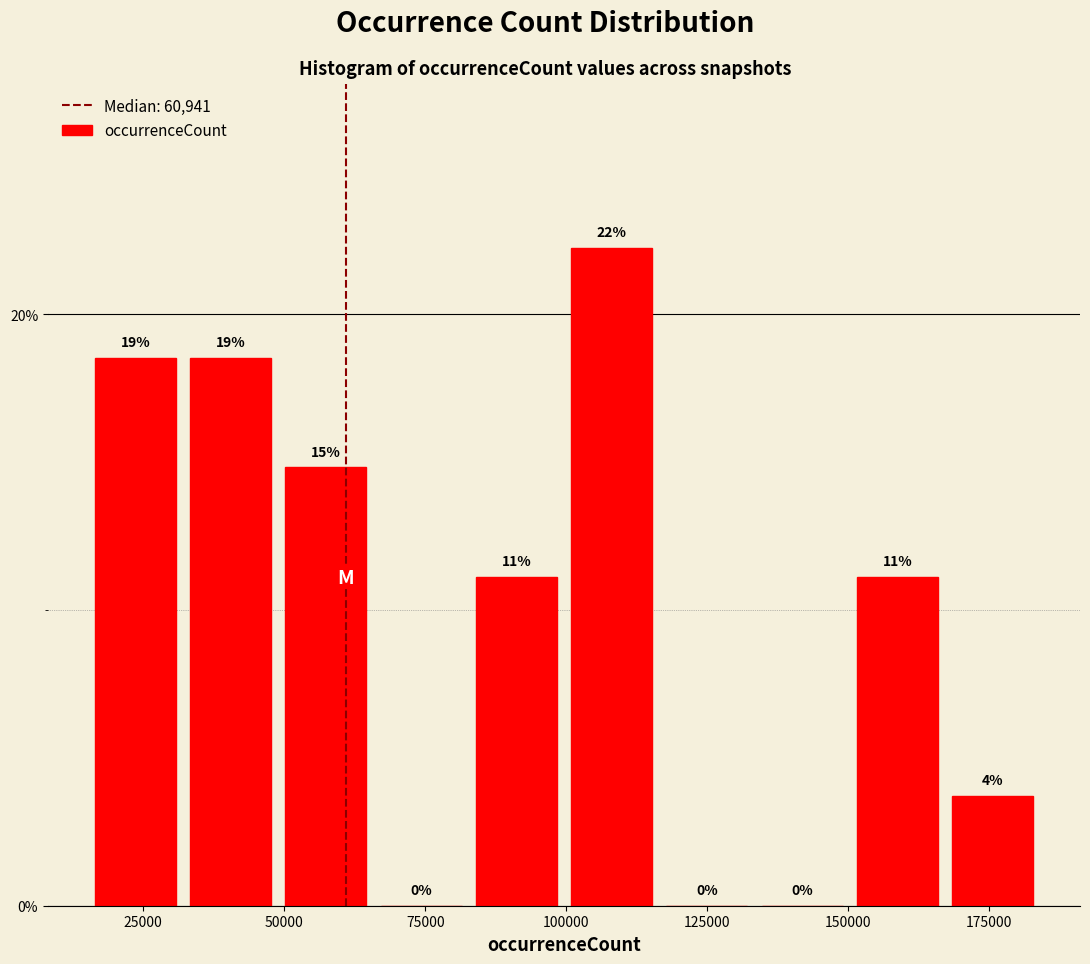

Around what value on the x-axis is the tallest bar? Give the approximate position of its centre, as read against the axis.

110000